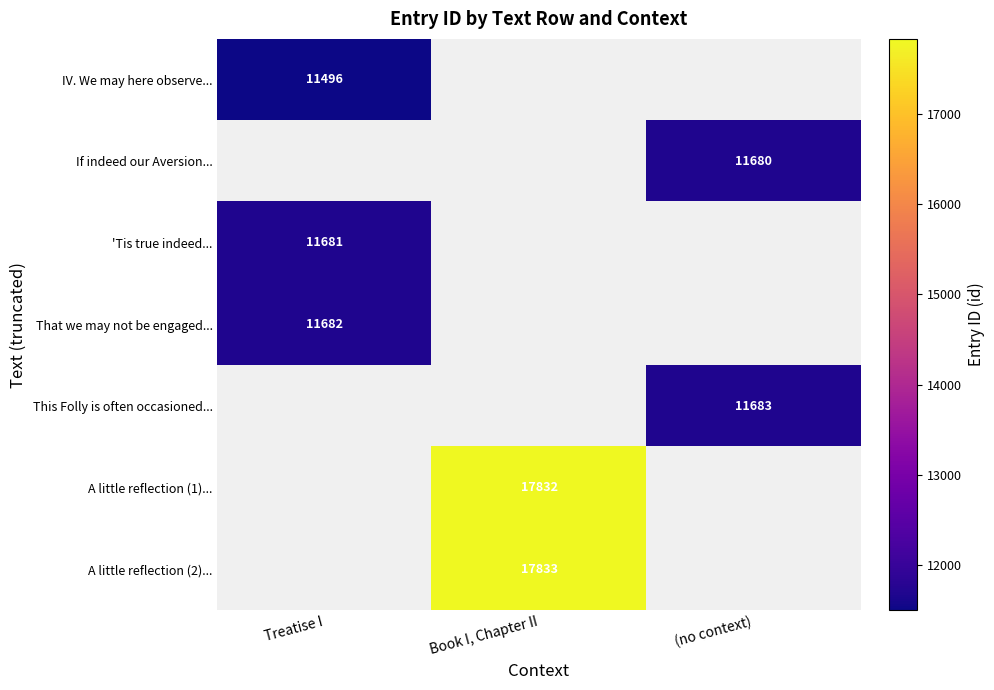

Is it true that A little reflection (1)... equals 17832 at Book I, Chapter II?

True